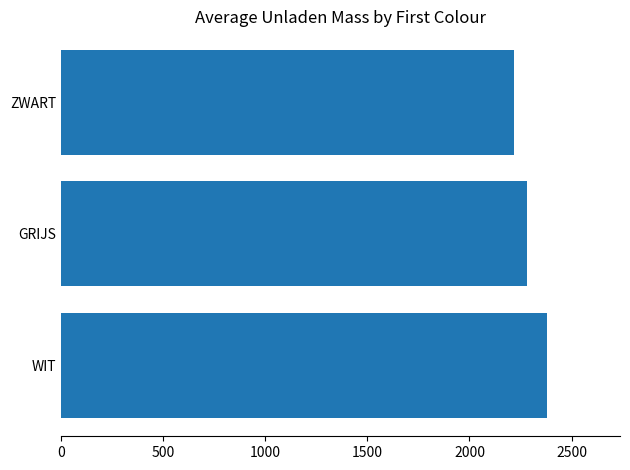

What is the greatest value displayed?

2380.0